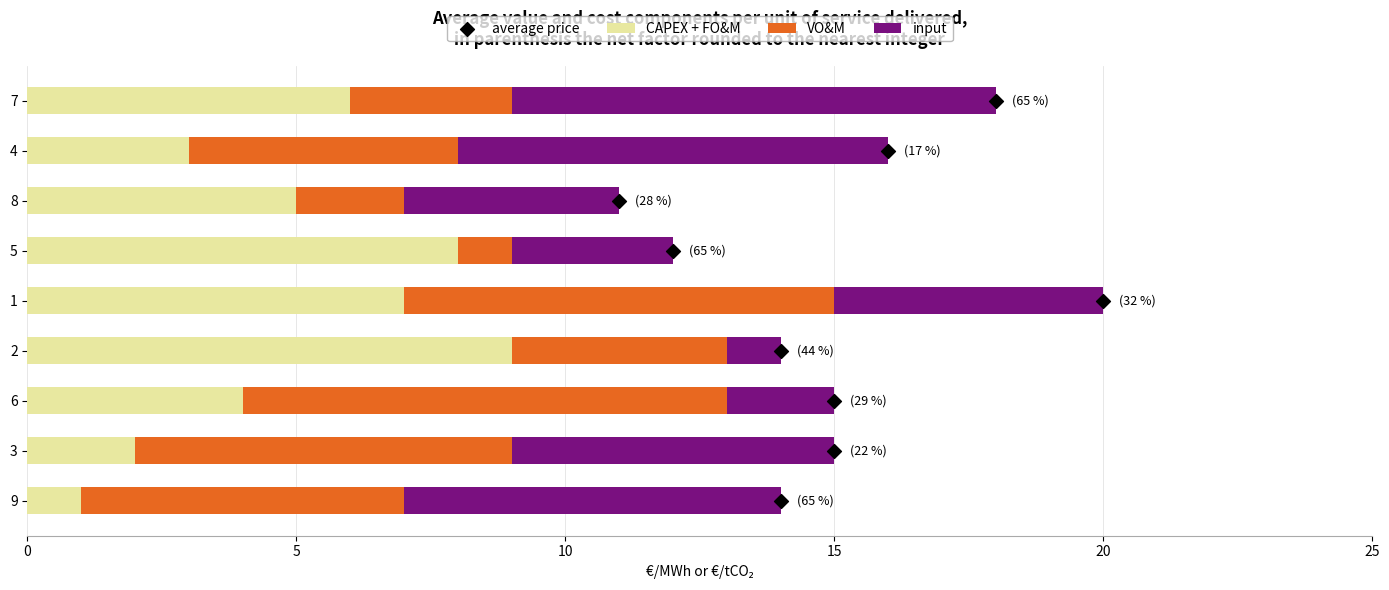

Which series has the widest spread of Y values?

CAPEX + FO&M